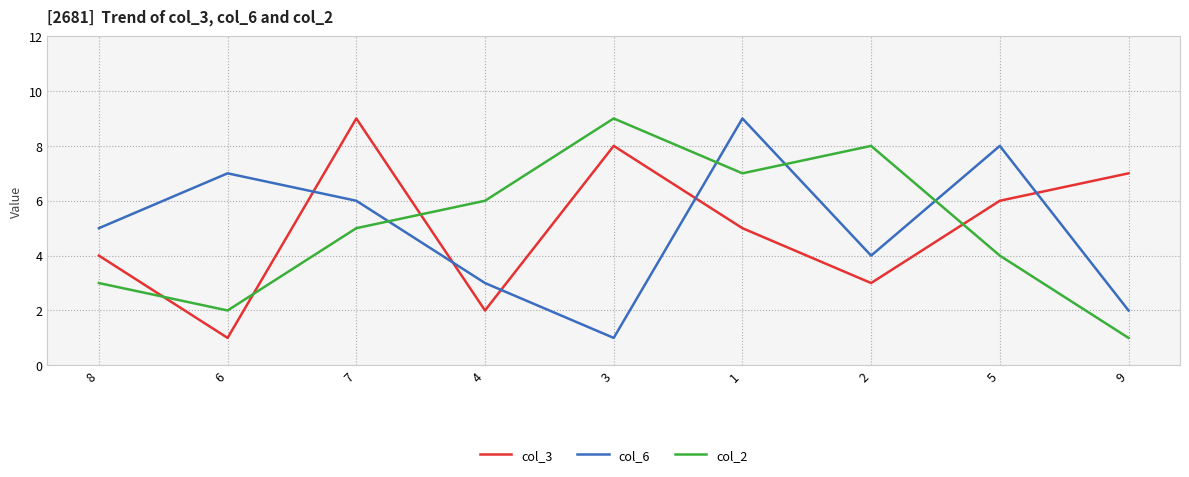

True or false: col_2 and col_6 intersect in this chart.

True